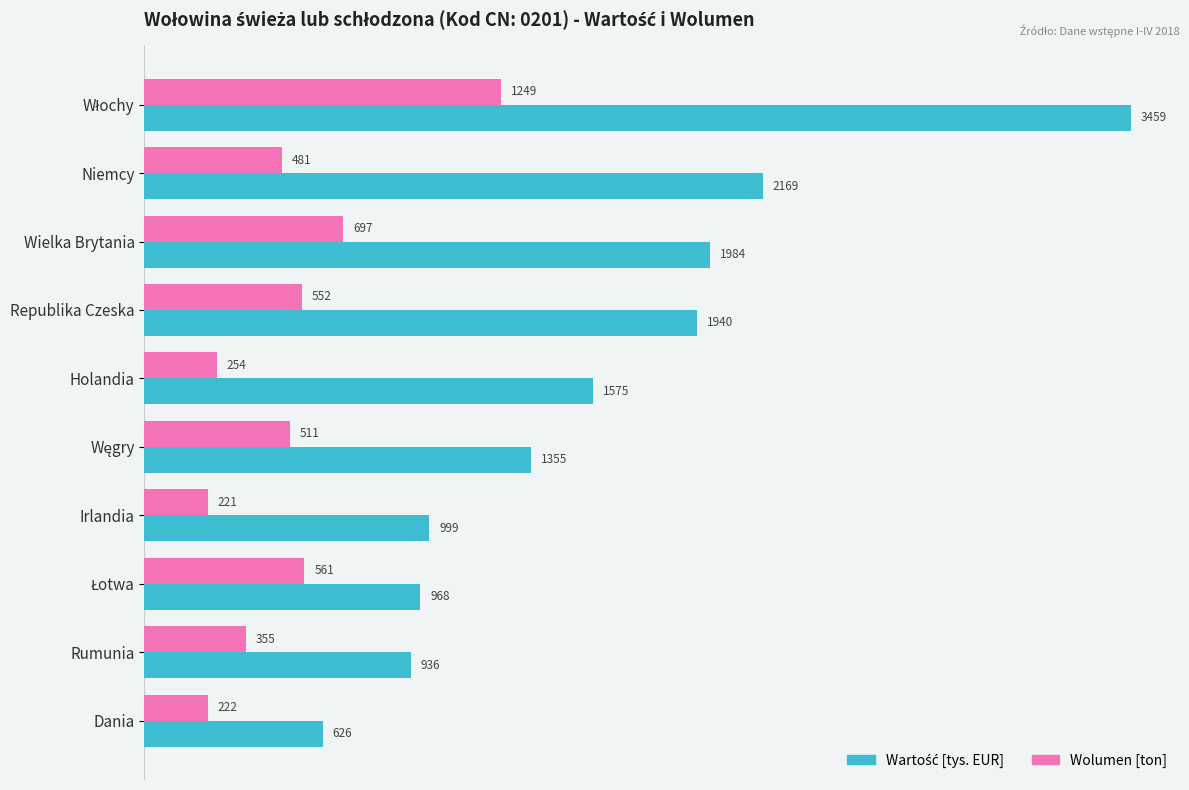

The Wolumen [ton] series shows 231.2 at Wielka Brytania. True or false?

False